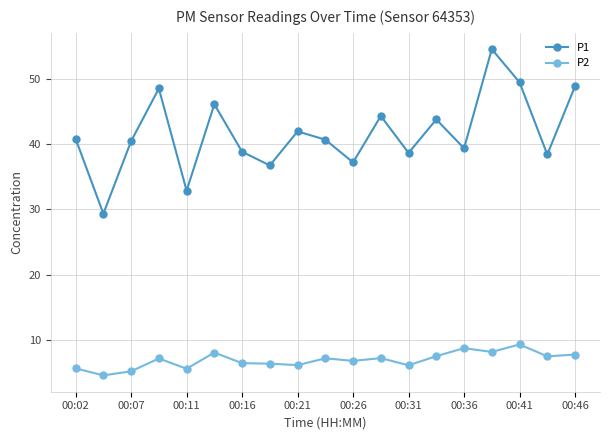

At how many categories does at least one series exceed 10?

19